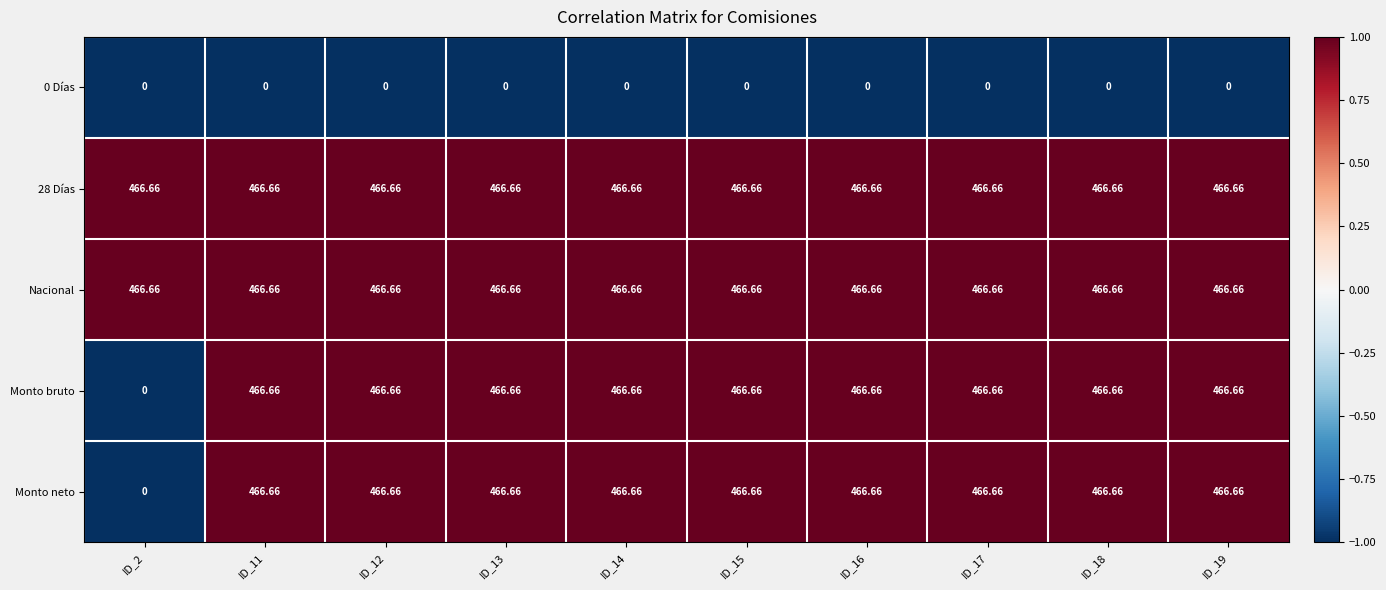

Is the value of 0 Días at ID_16 greater than the value of Monto neto at ID_13?

No